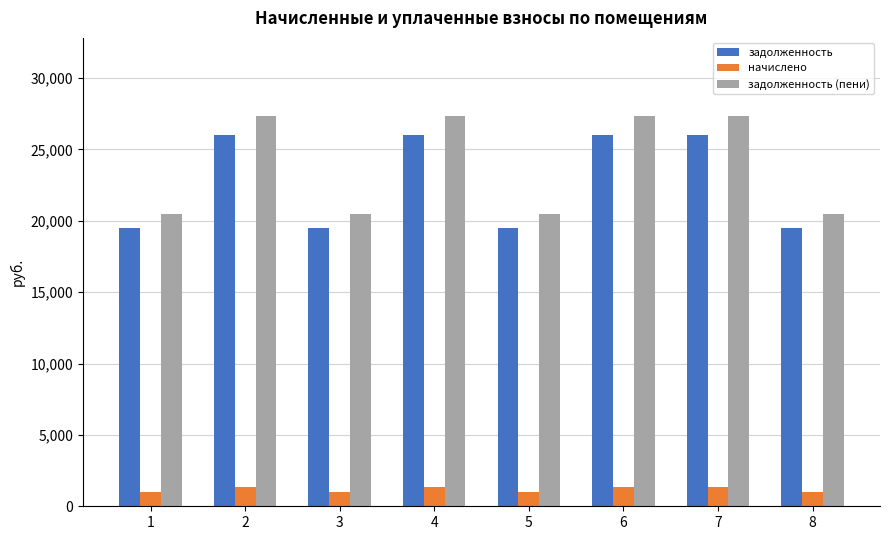

True or false: задолженность (пени) has a value of 33154.7 at 3.

False